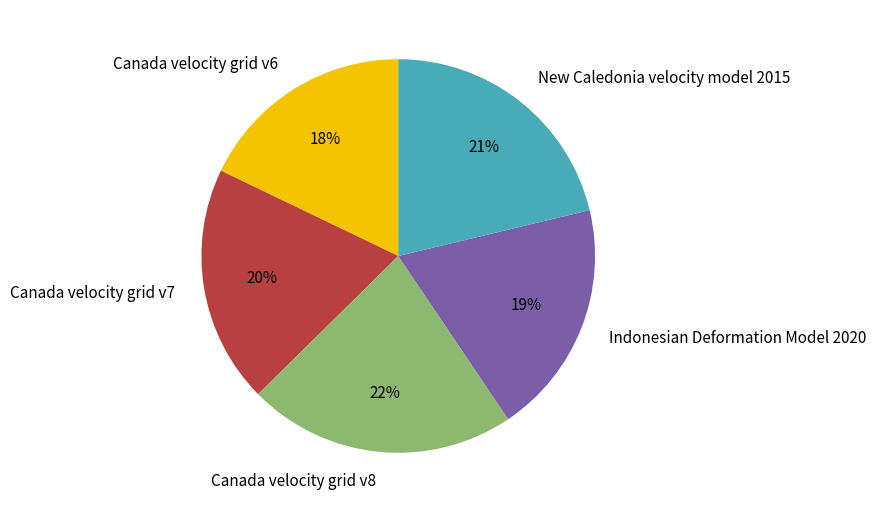

Does Canada velocity grid v8 represent more than half of the total?

No